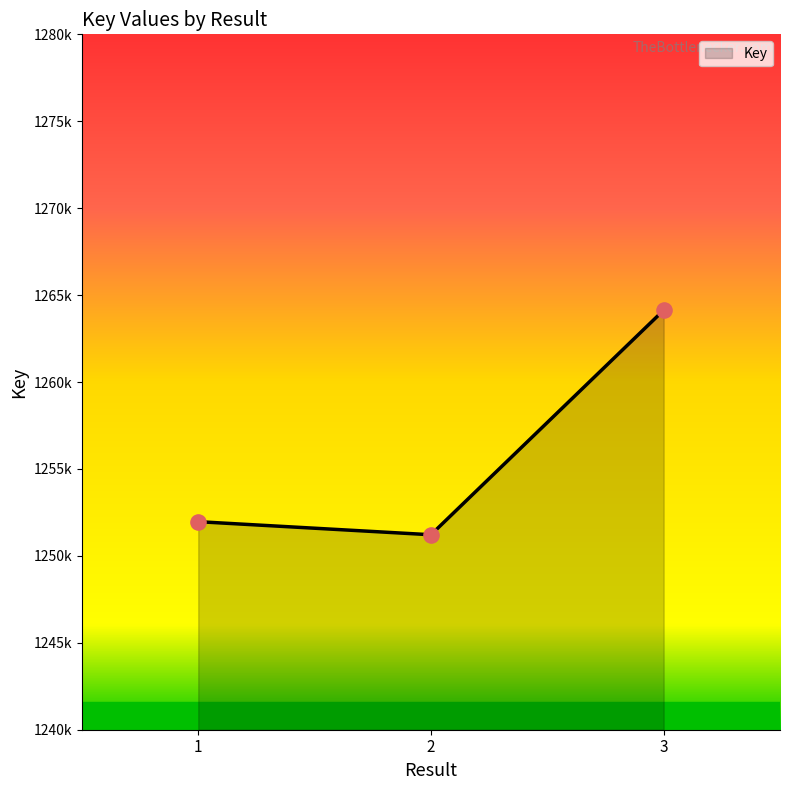

Which has a higher value, 3 or 1?

3